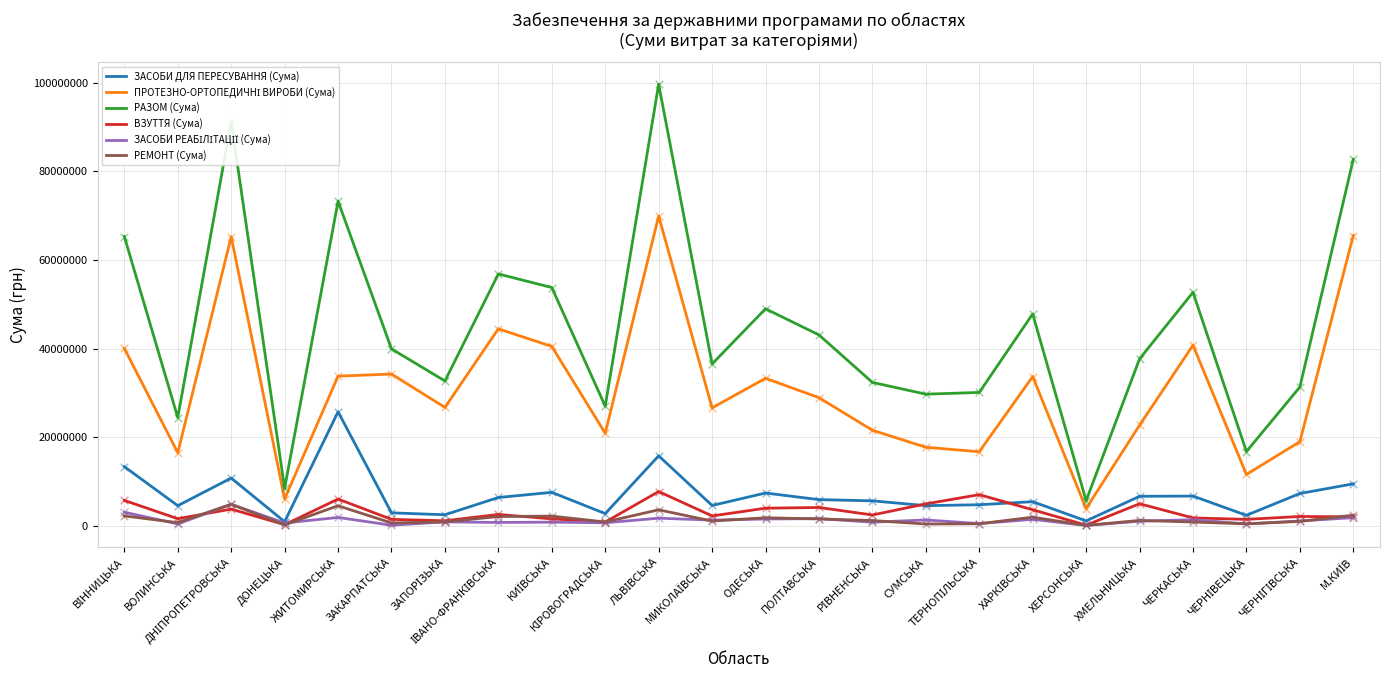

Which series has the largest range (max minus min)?

РАЗОМ (Сума)